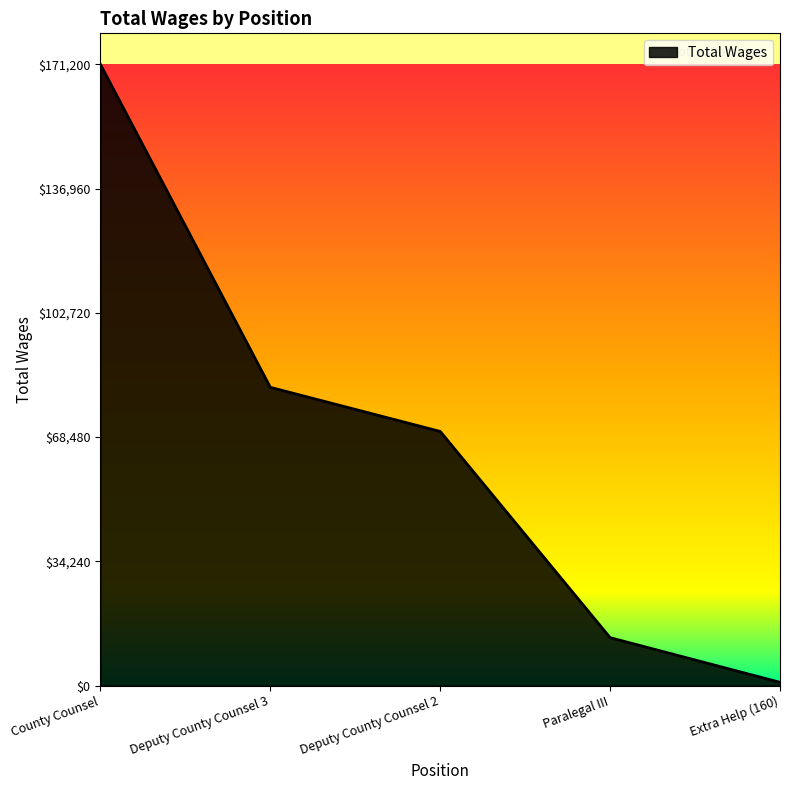

What value does the data have at County Counsel, to the nearest 10?

171200